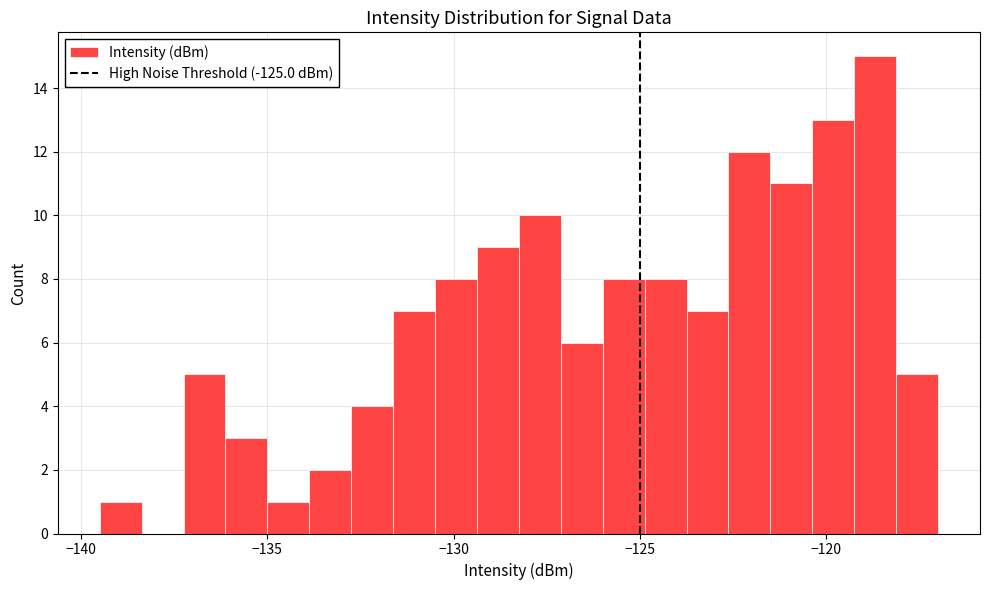

Read against the x-axis, roughly where is the centre of the tallest bar?

-118.5